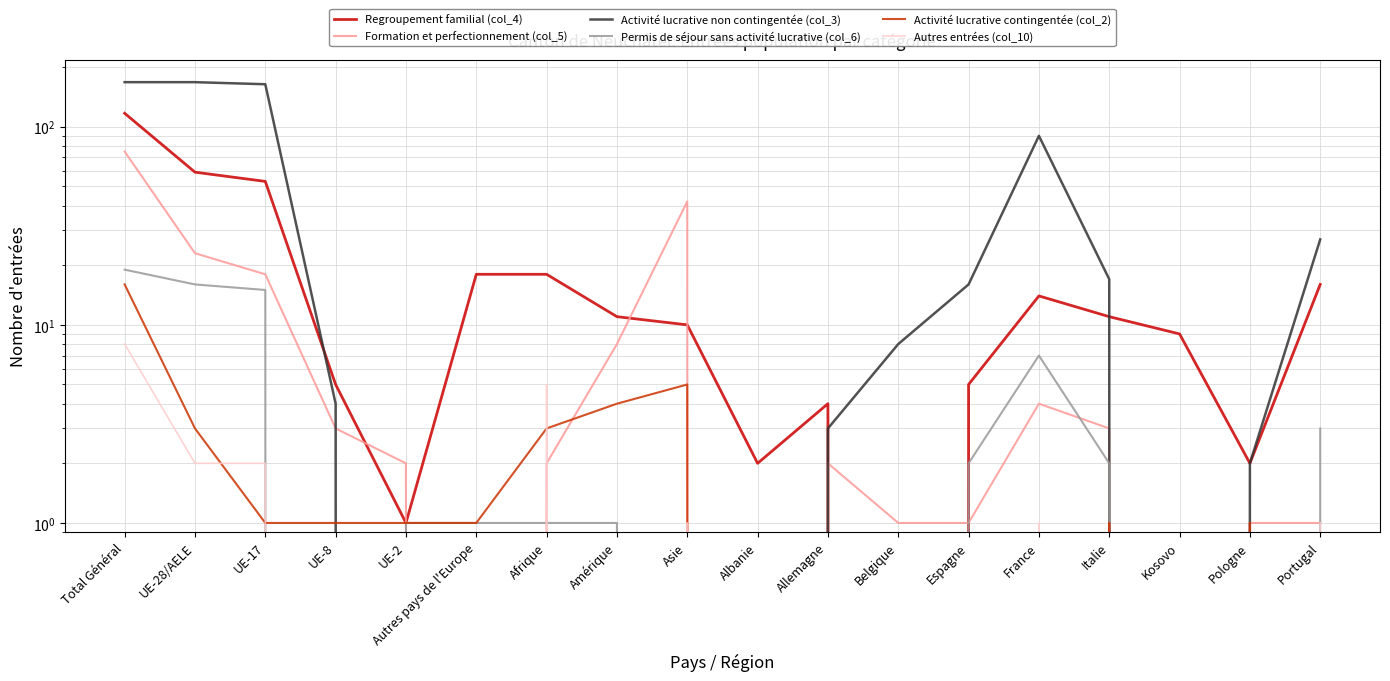

What is the label of the 4th point from the right?

Italie